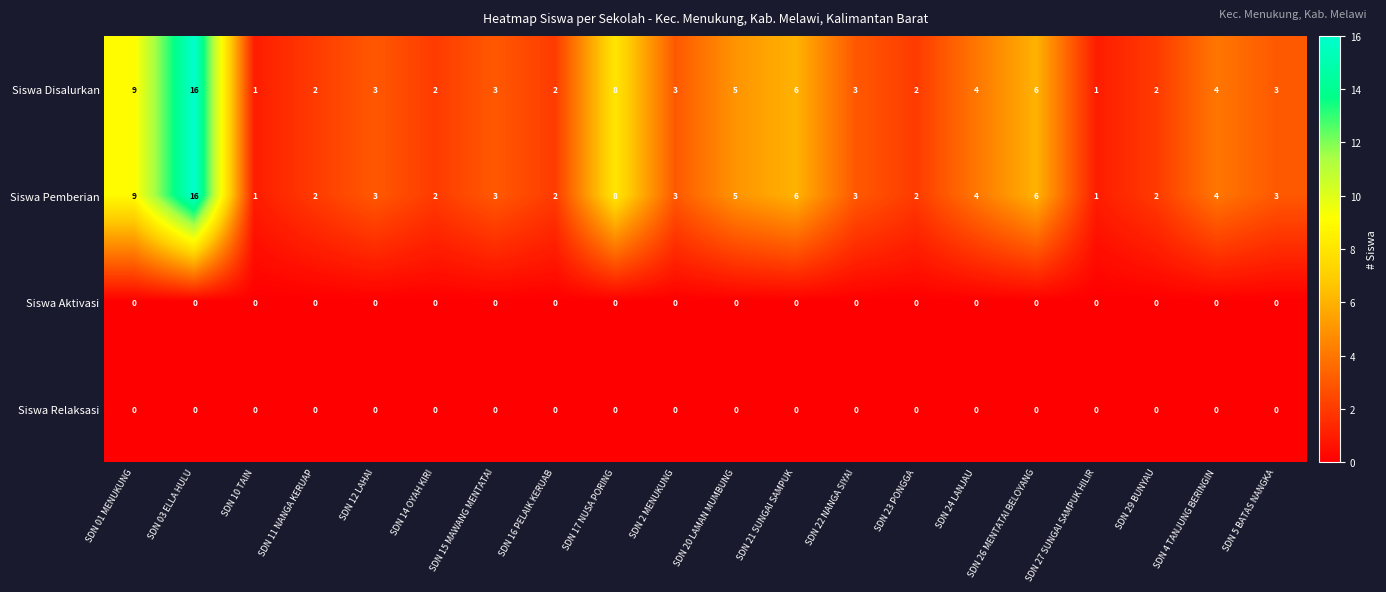

Is it true that Siswa Pemberian equals 5 at SDN 2 MENUKUNG?

False